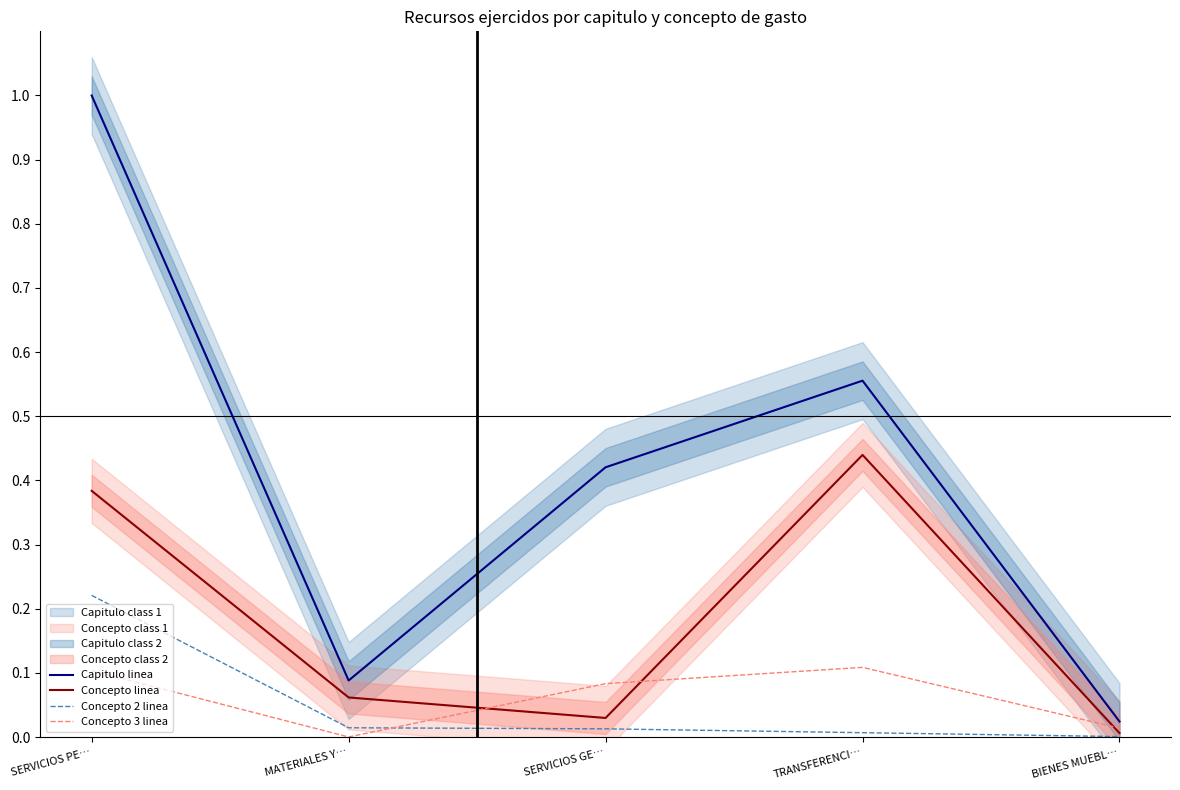

How many distinct data groups are displayed?

4